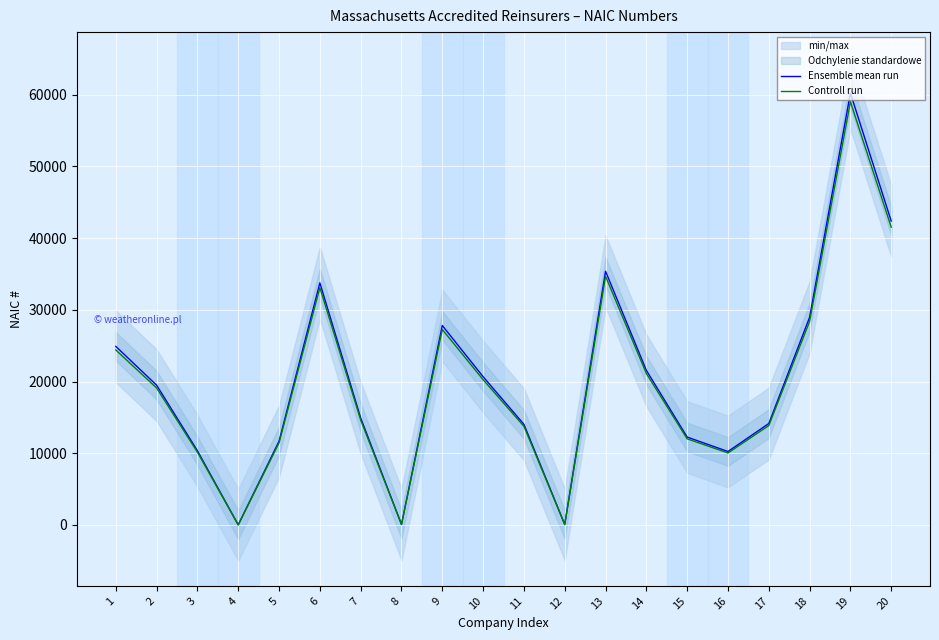

Does the chart display data point markers on the line(s)?

No